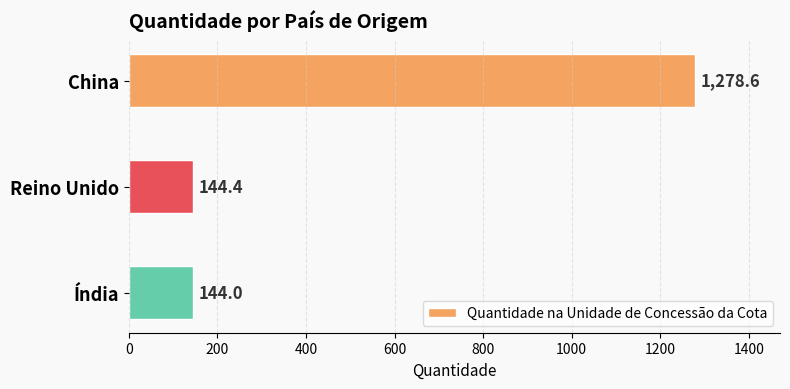

What is the label of the 1st bar from the bottom?

Índia